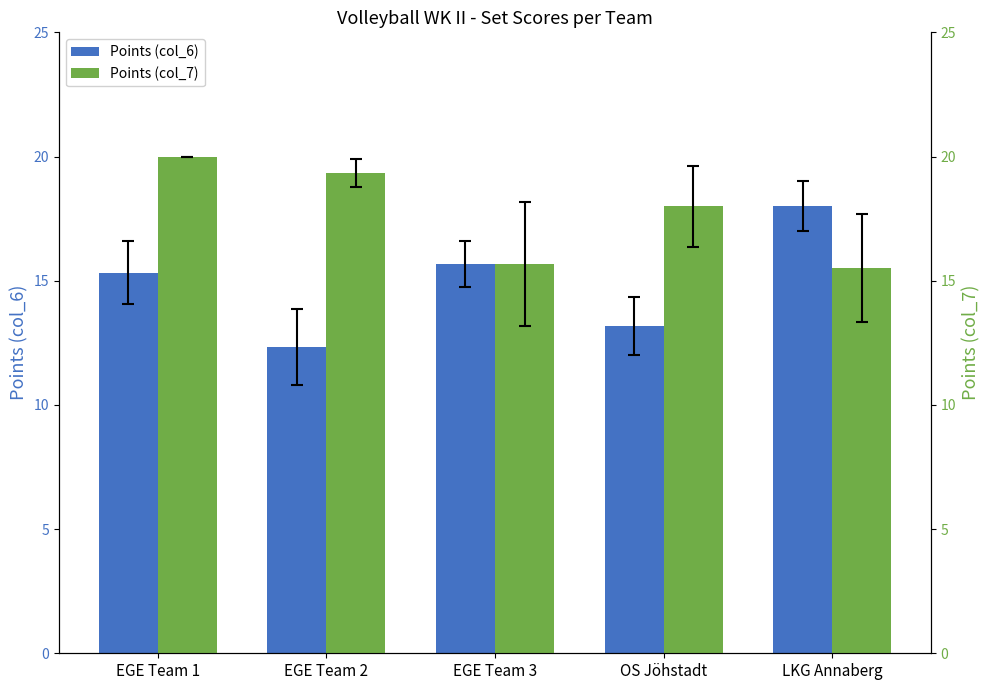

What is the difference between the second highest and minimum values in the Points (col_6) series?

3.3